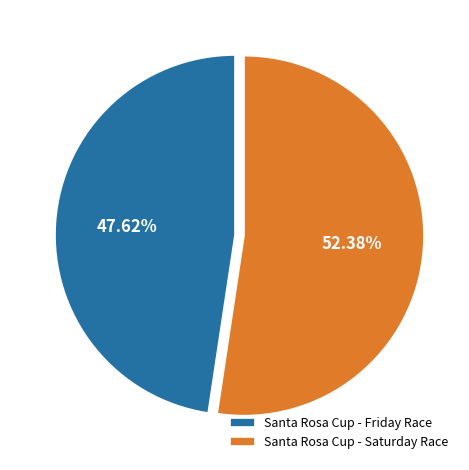

To the nearest percent, what is the average slice percentage?

50%